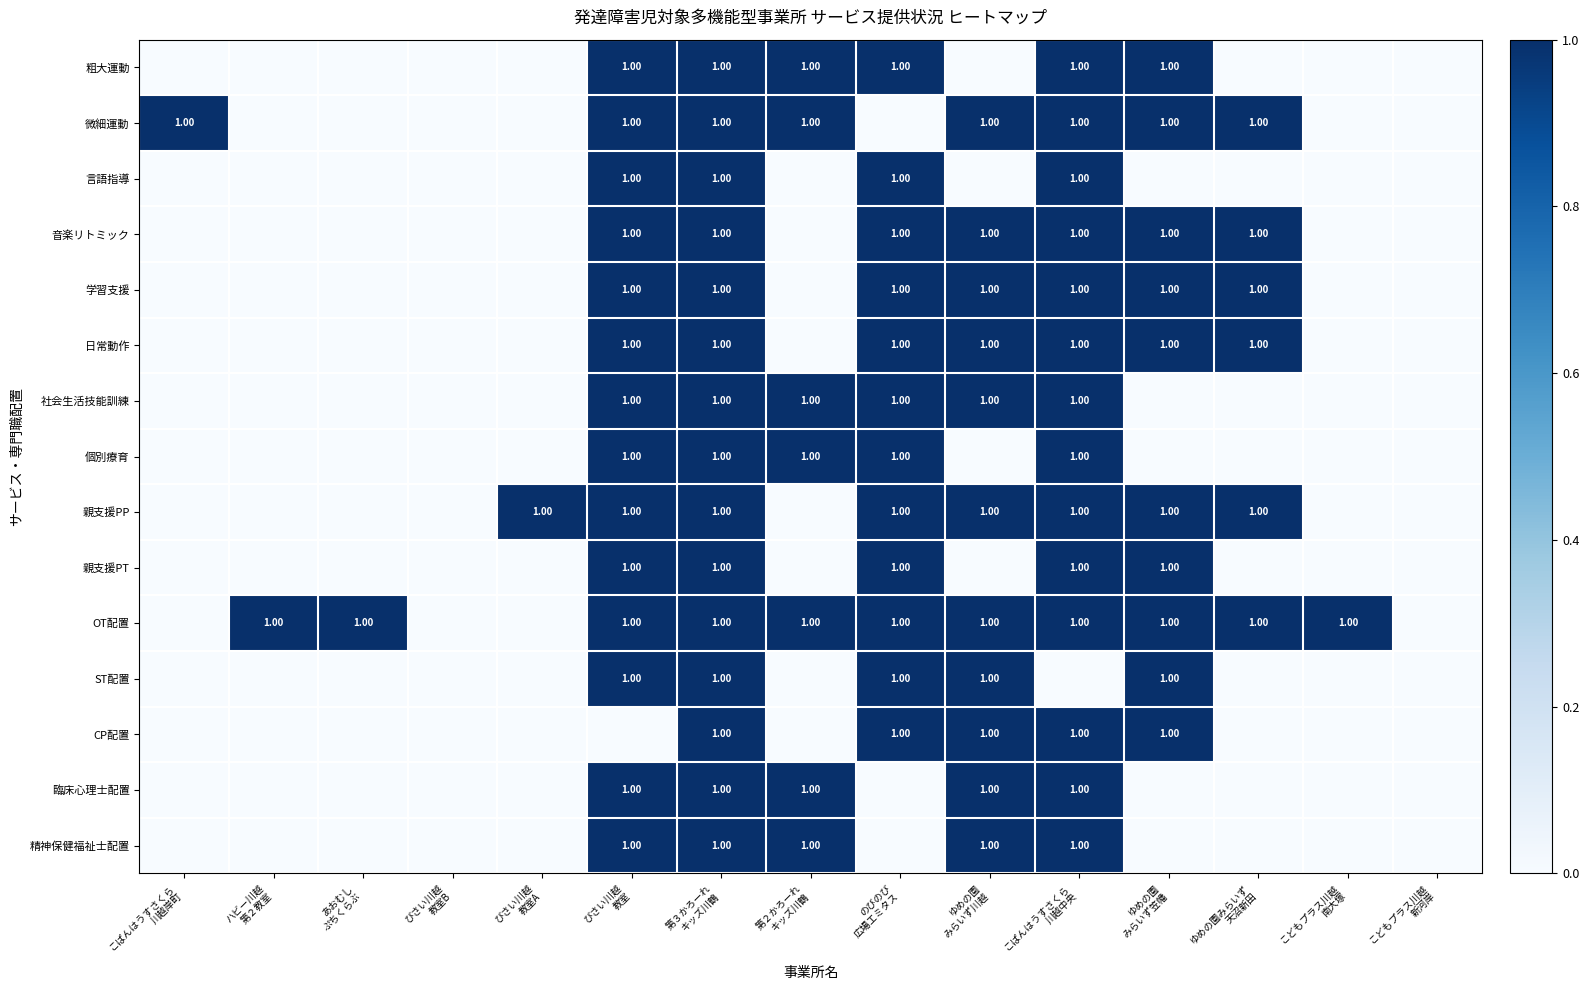

Which series has the largest total across all categories?

OT配置